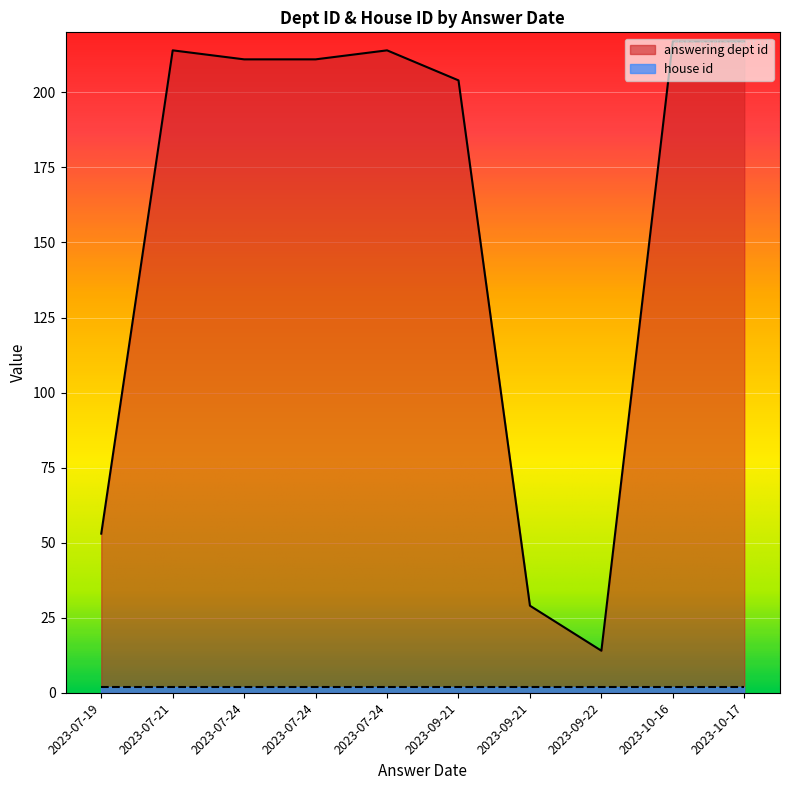

List the series in order of their overall mean, highest first.

answering dept id, house id